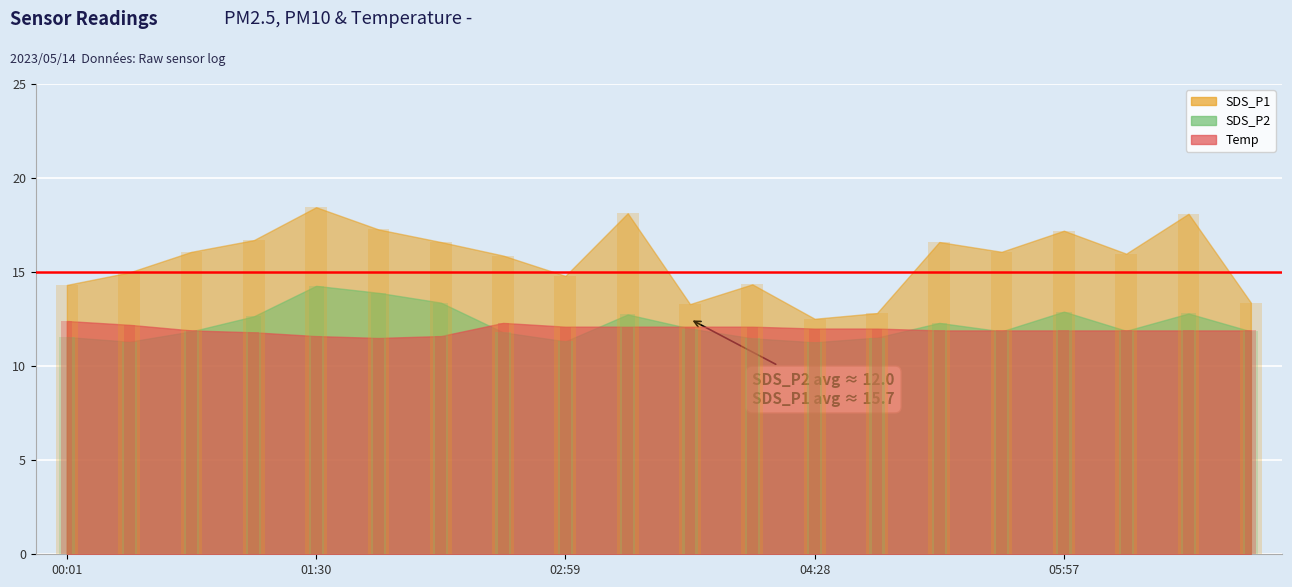

Which category has the highest value across all series?

01:30